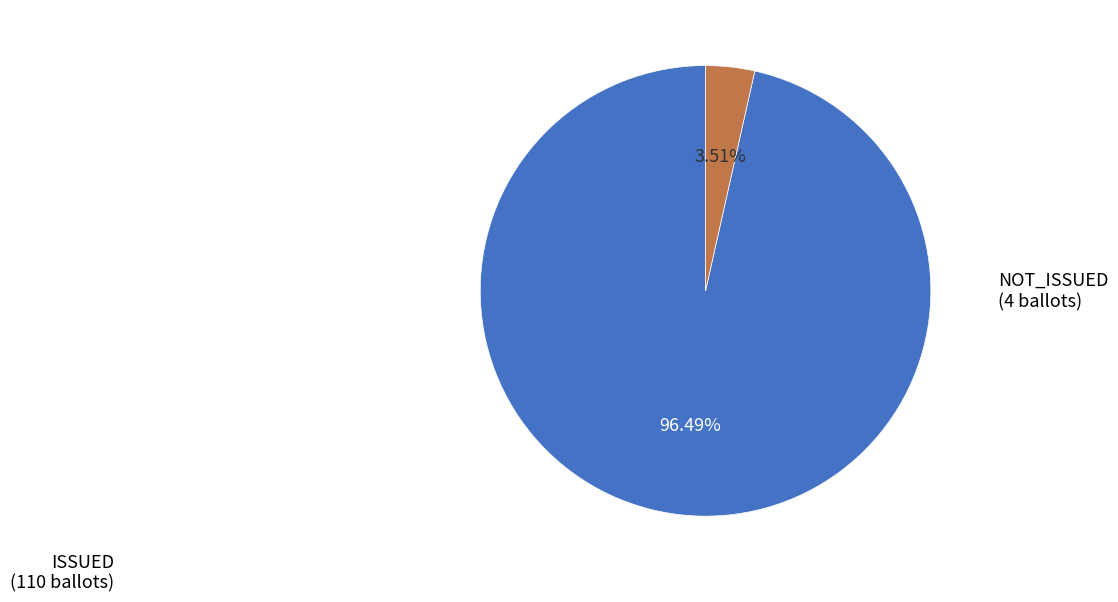

To the nearest percent, what is the average slice percentage?

50%